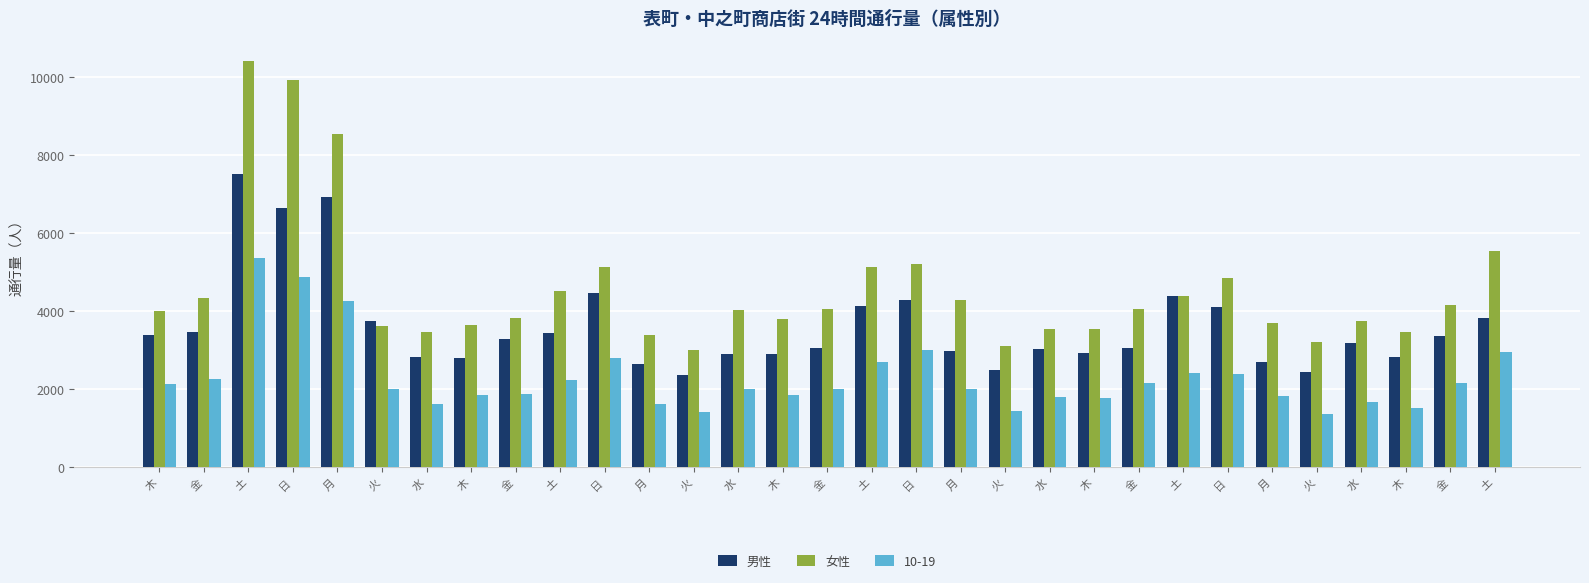

What are all the series names shown in the legend?

男性, 女性, 10-19